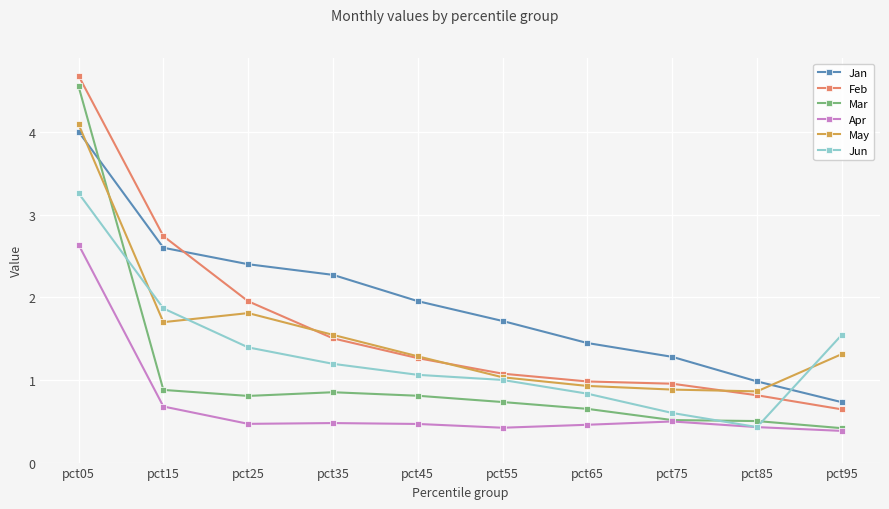

Which series has the largest total across all categories?

Jan